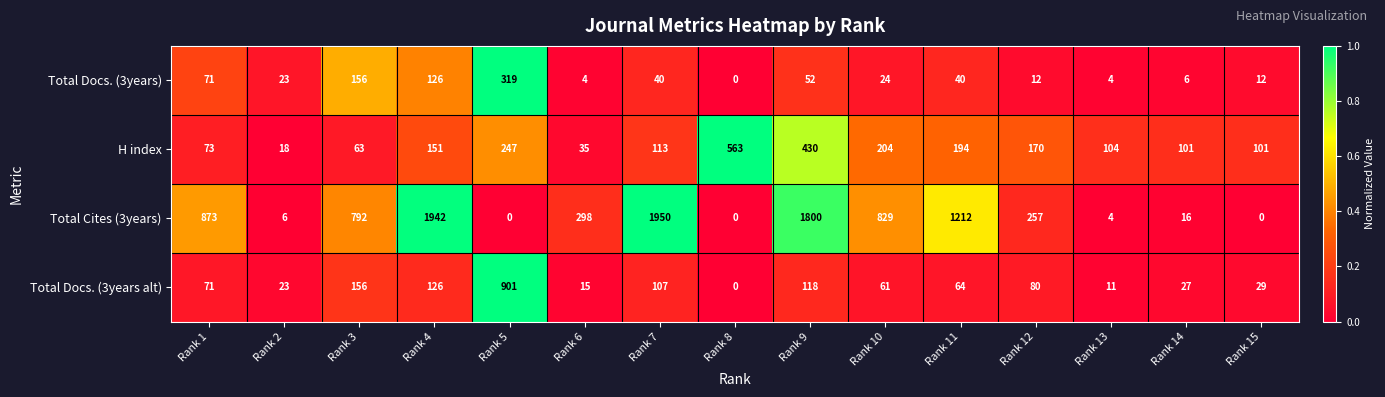

What is the sum of all H index values?

2567